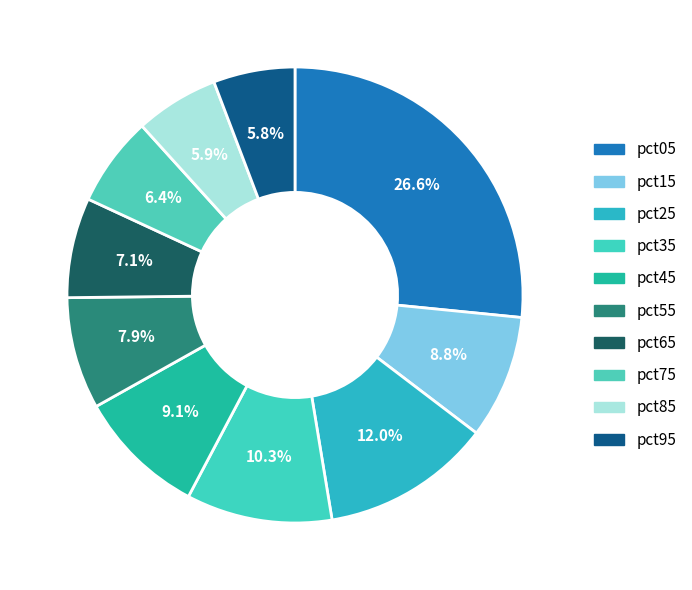

To the nearest percent, what percentage of the pie is pct65?

7%